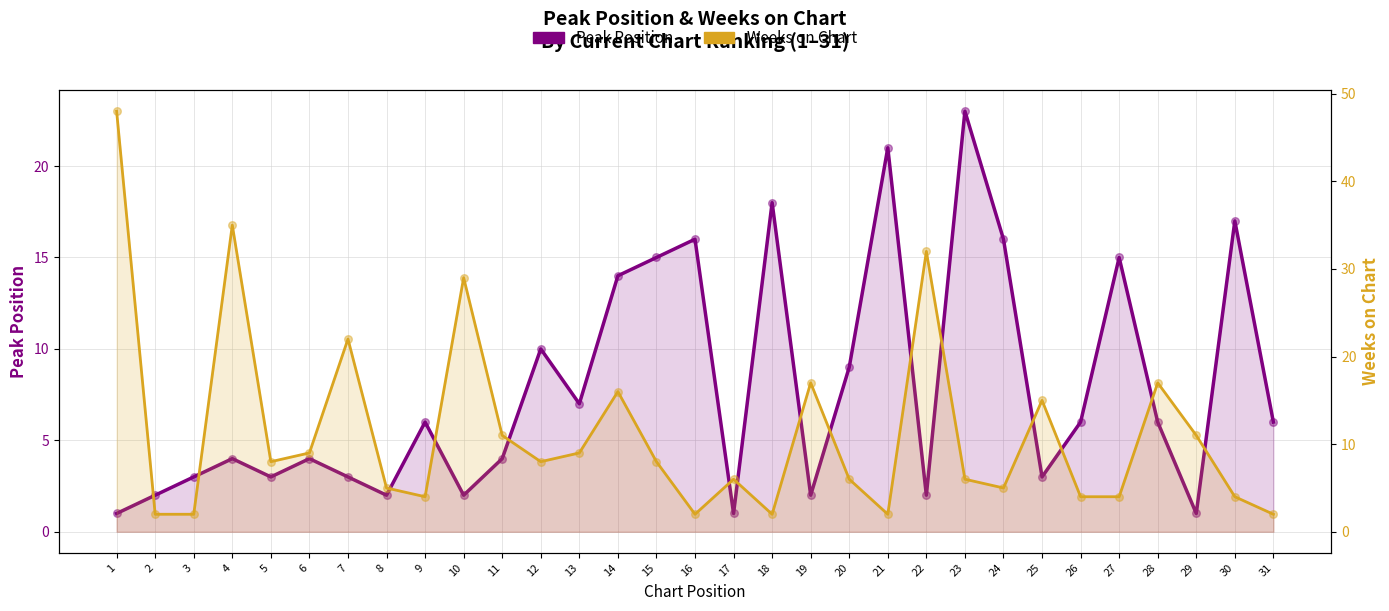

What is the total value across all series at 22?

34